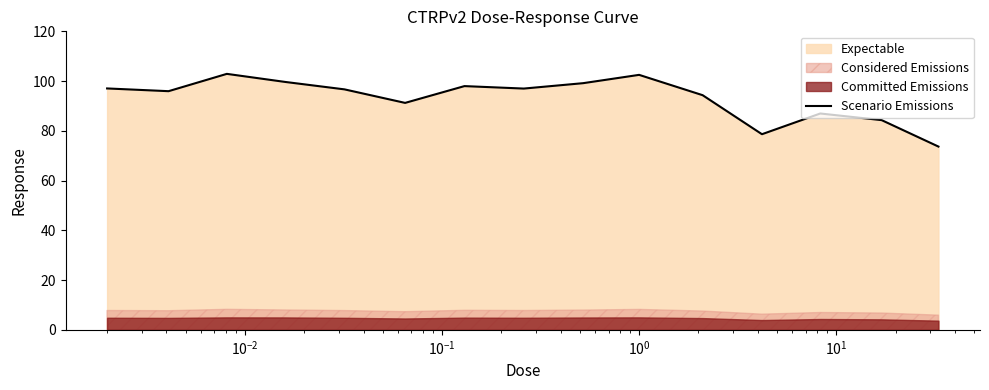

What is the maximum value for Scenario Emissions?

102.9